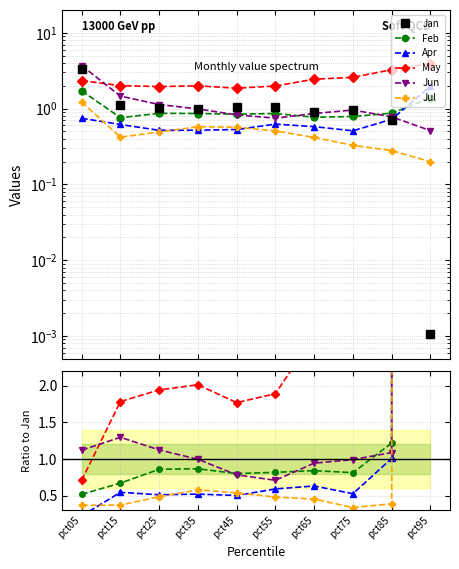

How many lines are shown in the chart?

6